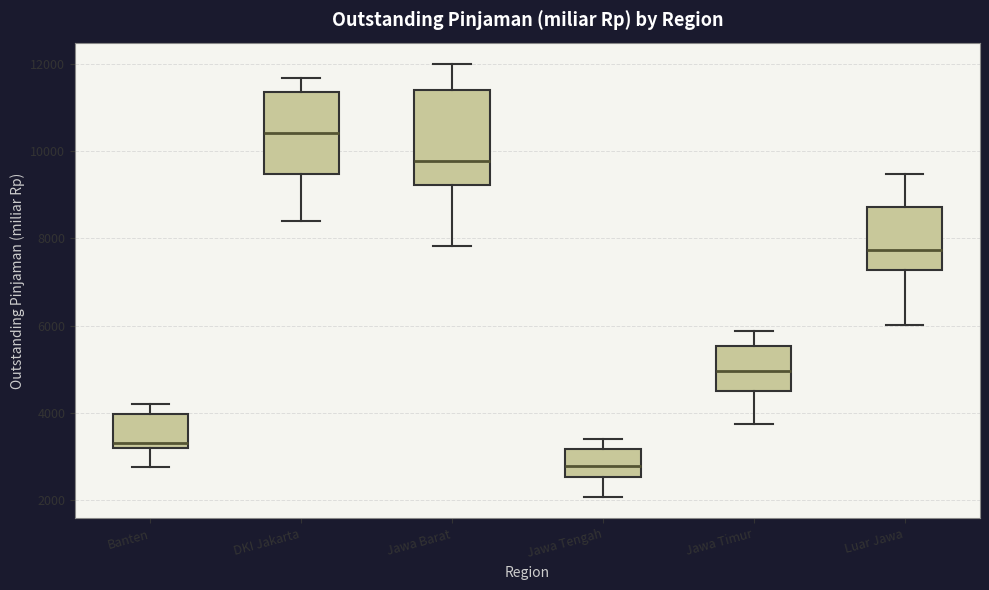

Reading left to right, transcribe this box plot: for each box, give where its median line is, the range the box spans, and where its two whiskers end, as read against the y-axis. The values are not printed on the chart, so give them approximately, as read against the axis.

Banten: median 3400, box 3200 to 4000, whiskers 2800 to 4200
DKI Jakarta: median 10400, box 9400 to 11400, whiskers 8400 to 11600
Jawa Barat: median 9800, box 9200 to 11400, whiskers 7800 to 12000
Jawa Tengah: median 2800, box 2600 to 3200, whiskers 2000 to 3400
Jawa Timur: median 5000, box 4600 to 5600, whiskers 3800 to 5800
Luar Jawa: median 7800, box 7200 to 8800, whiskers 6000 to 9400